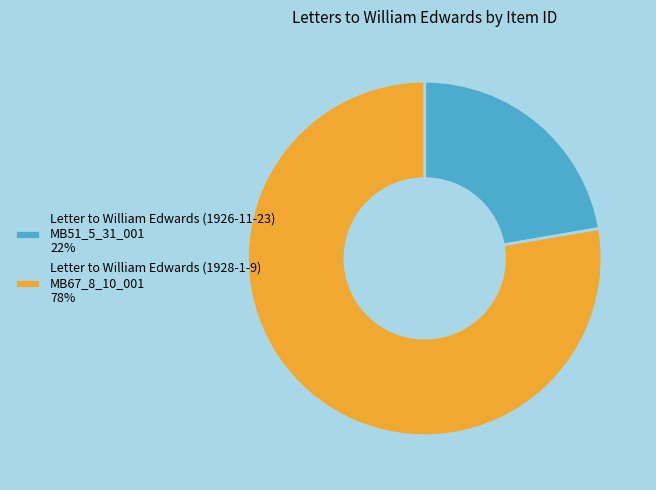

The Letter to William Edwards (1928-1-9) MB67_8_10_001 78% slice represents 89% of the pie. True or false?

False